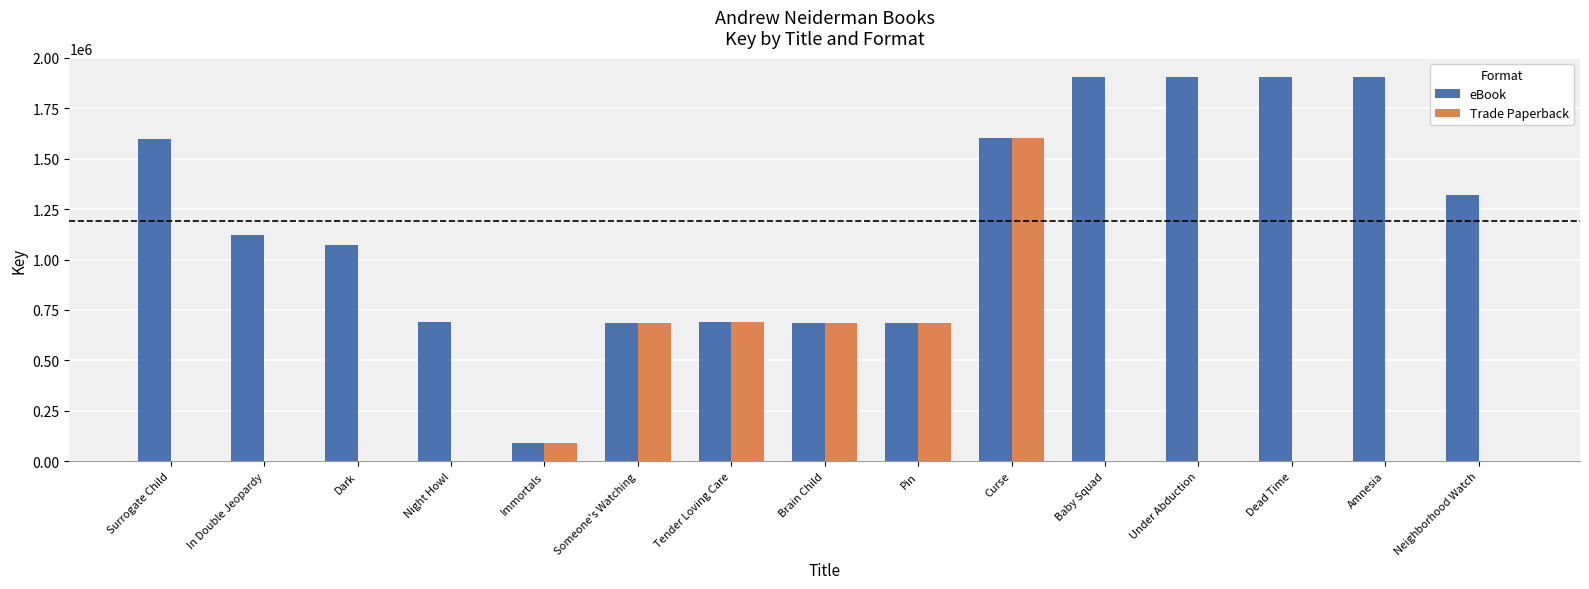

The value of eBook at Someone's Watching is 686717. True or false?

True